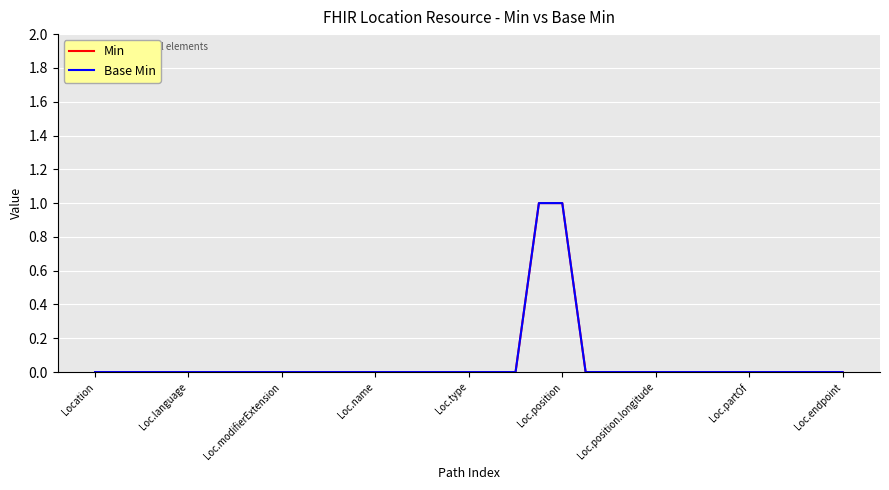

Which series has the largest total across all categories?

Min